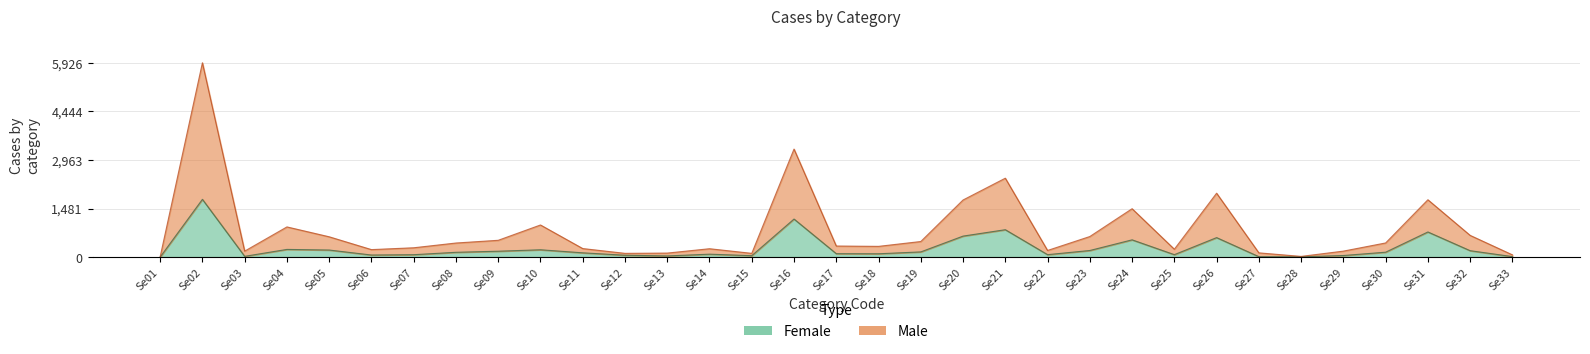

What is the highest value of the Female series?

1761